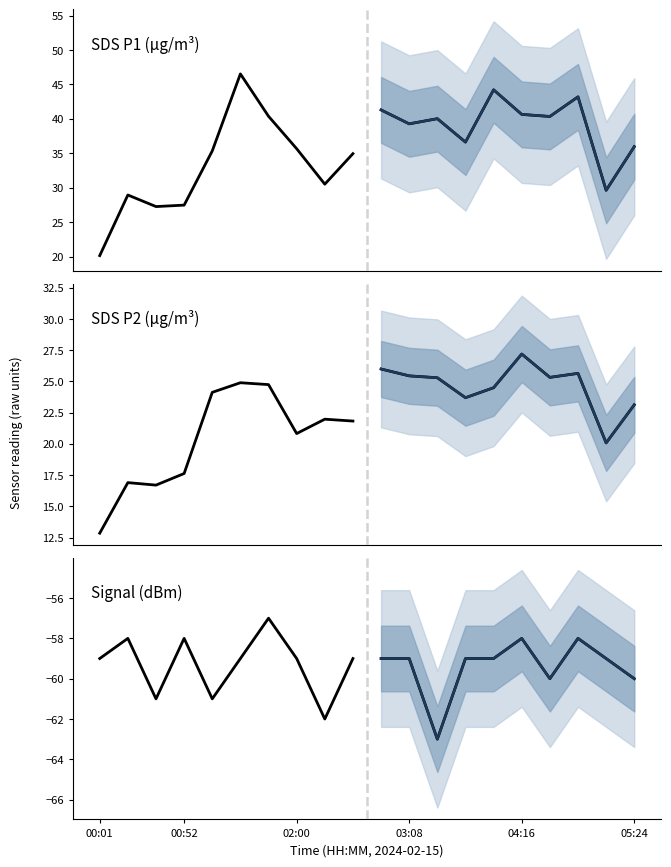

True or false: SDS_P2 forecast has more than 1 interior local peaks.

True